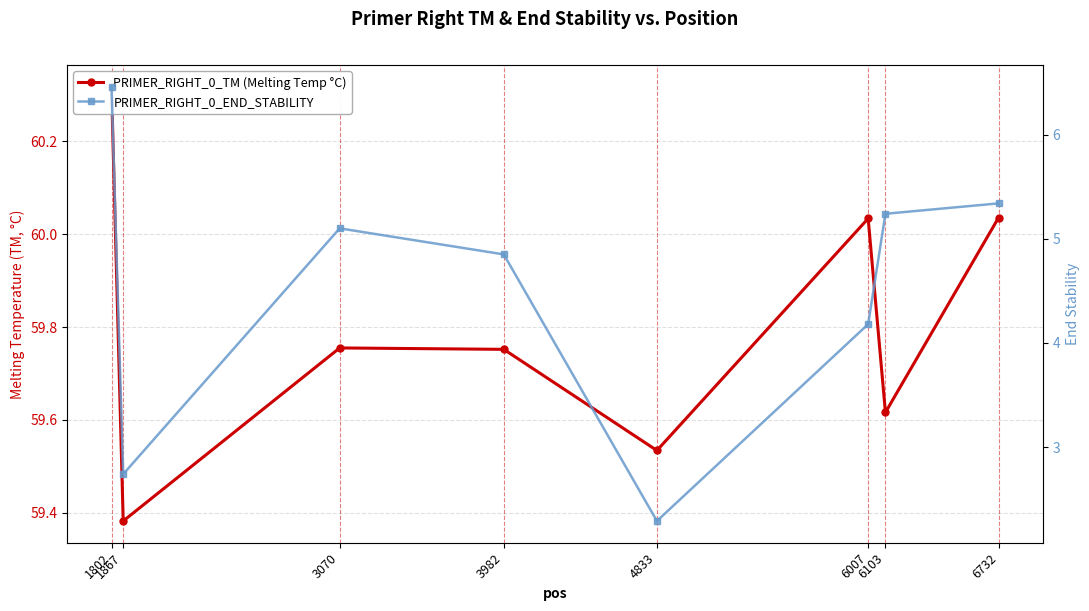

Which series has the widest spread of values?

PRIMER_RIGHT_0_END_STABILITY